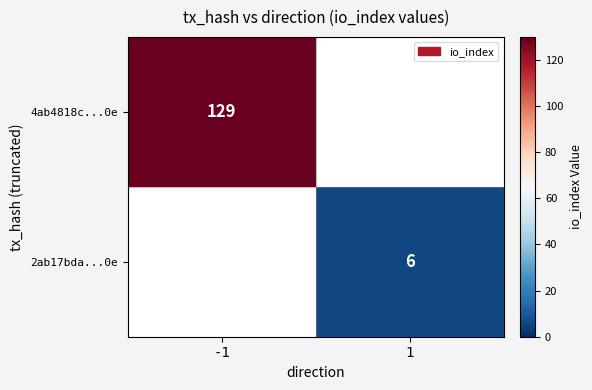

True or false: 2ab17bda...0e has a value of 6 at 1.

True